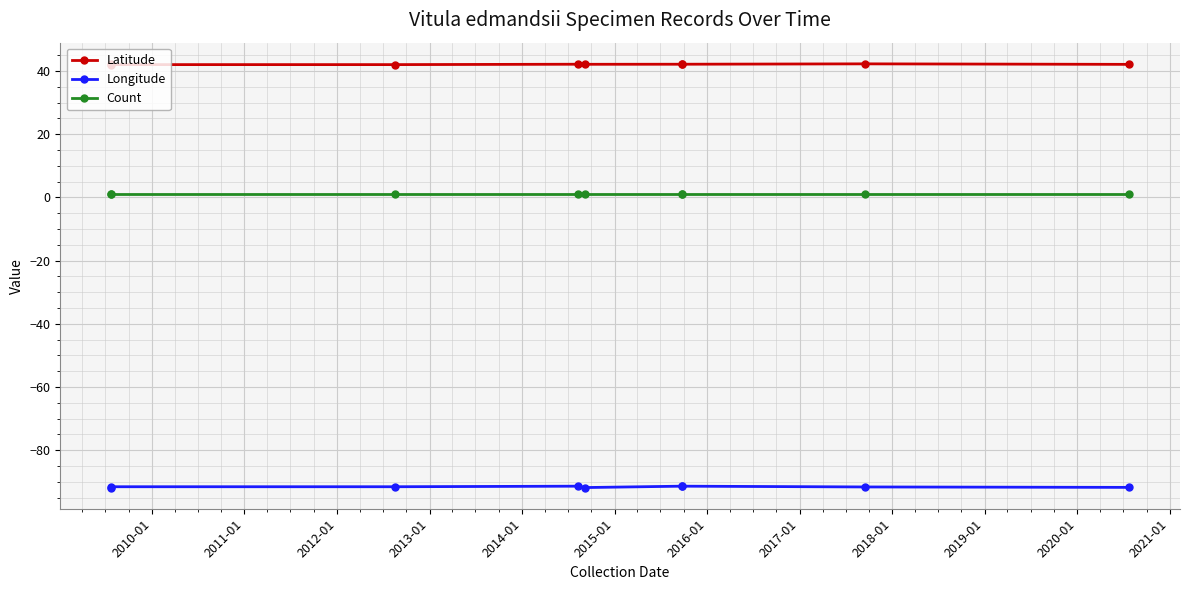

Which has a higher value, 2014-01 or 2013-01?

2014-01